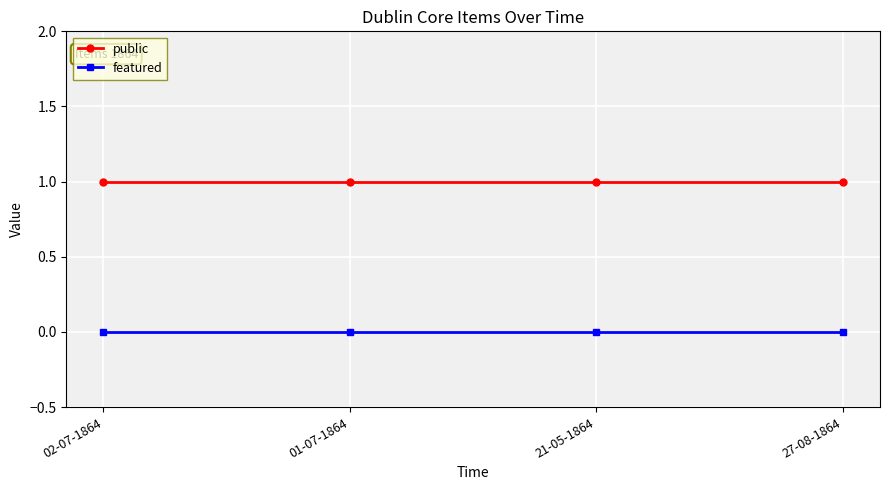

Reading left to right, extract all data points from this chart.

public: 02-07-1864=1	01-07-1864=1	21-05-1864=1	27-08-1864=1
featured: 02-07-1864=0	01-07-1864=0	21-05-1864=0	27-08-1864=0